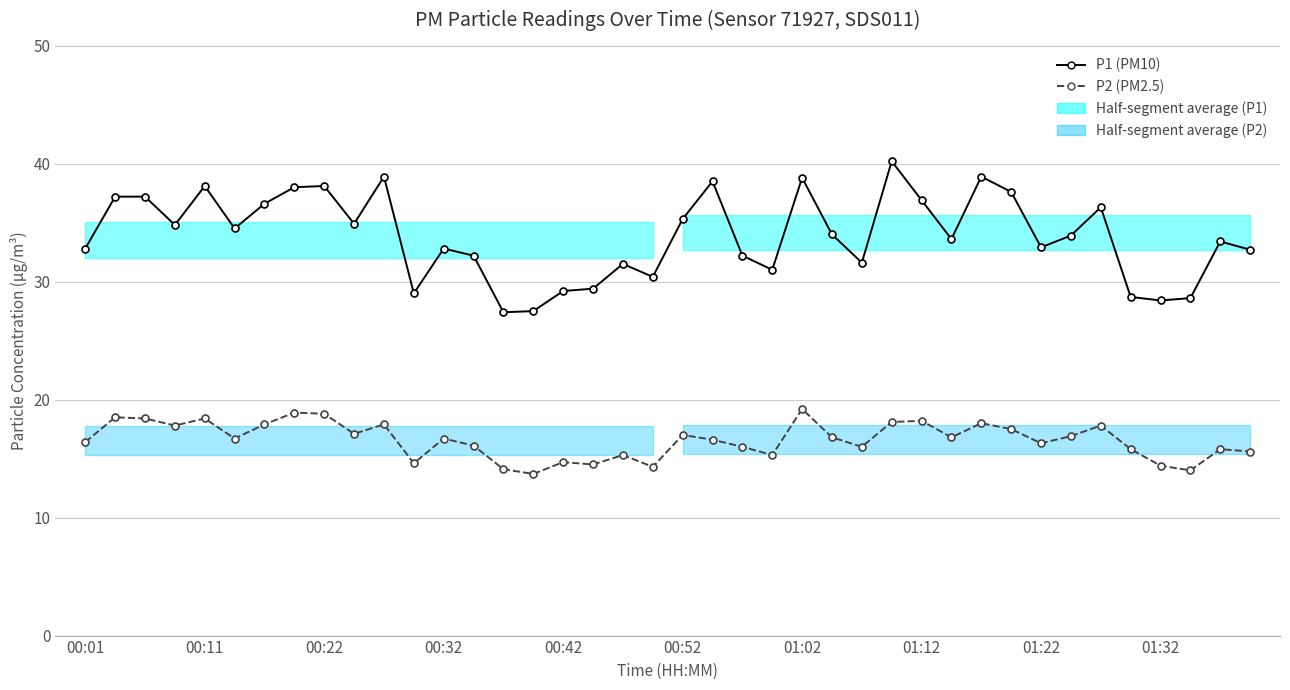

What is the sum of all P2 (PM2.5) values?

662.9